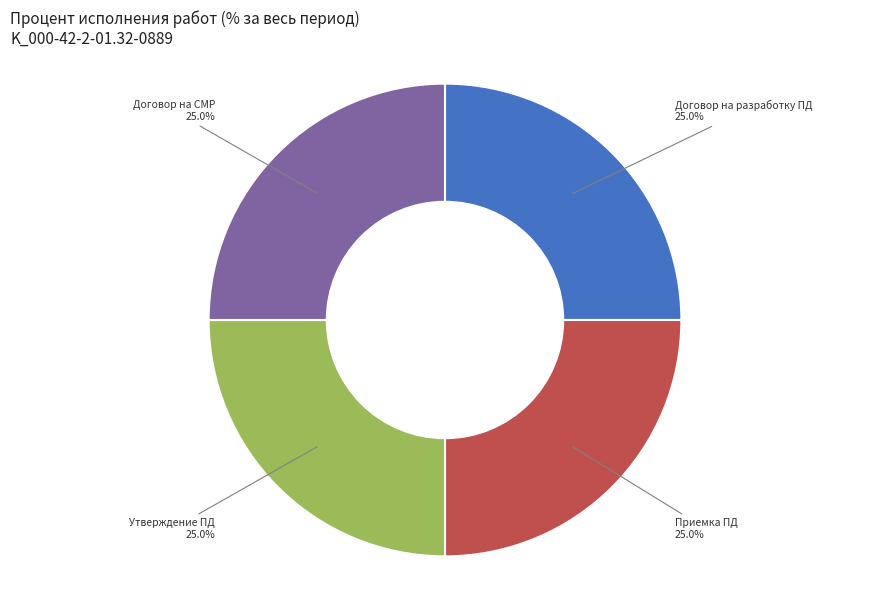

What is the ratio of the value at Утверждение ПД to the value at Договор на СМР?

1.0